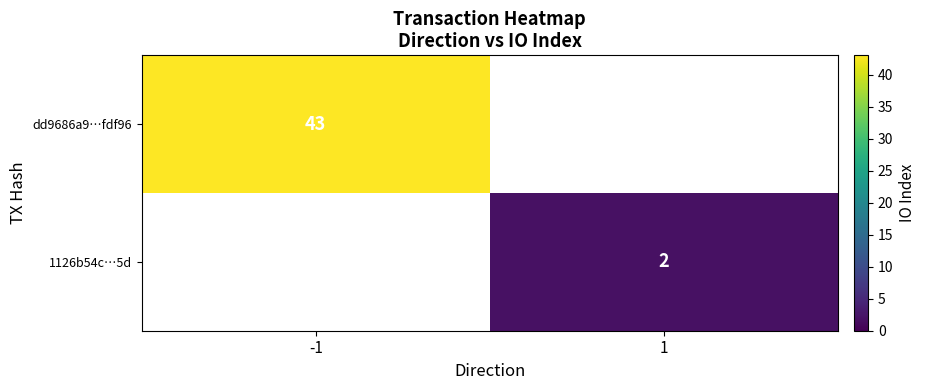

What is the smallest value displayed?

2.0